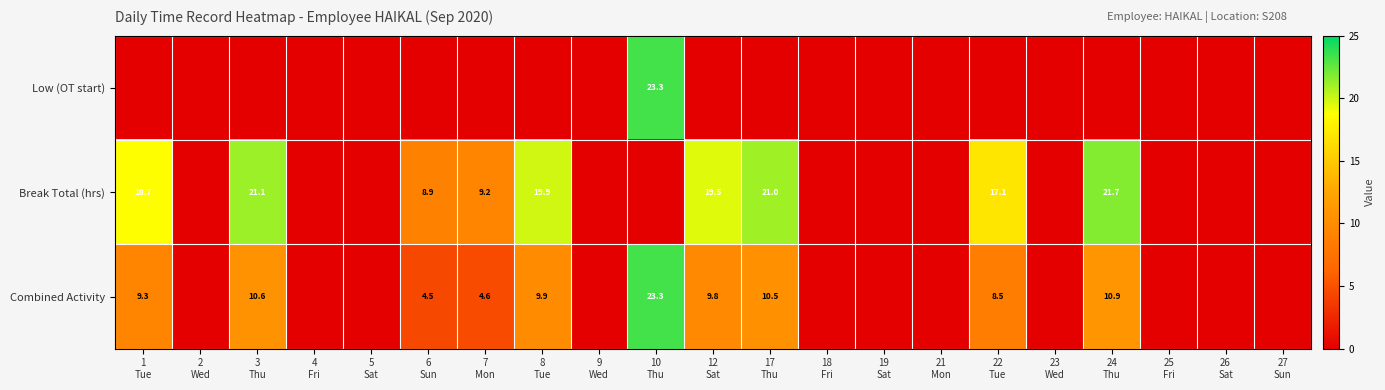

Is it true that Break Total (hrs) equals 18.7 at 1 Tue?

True